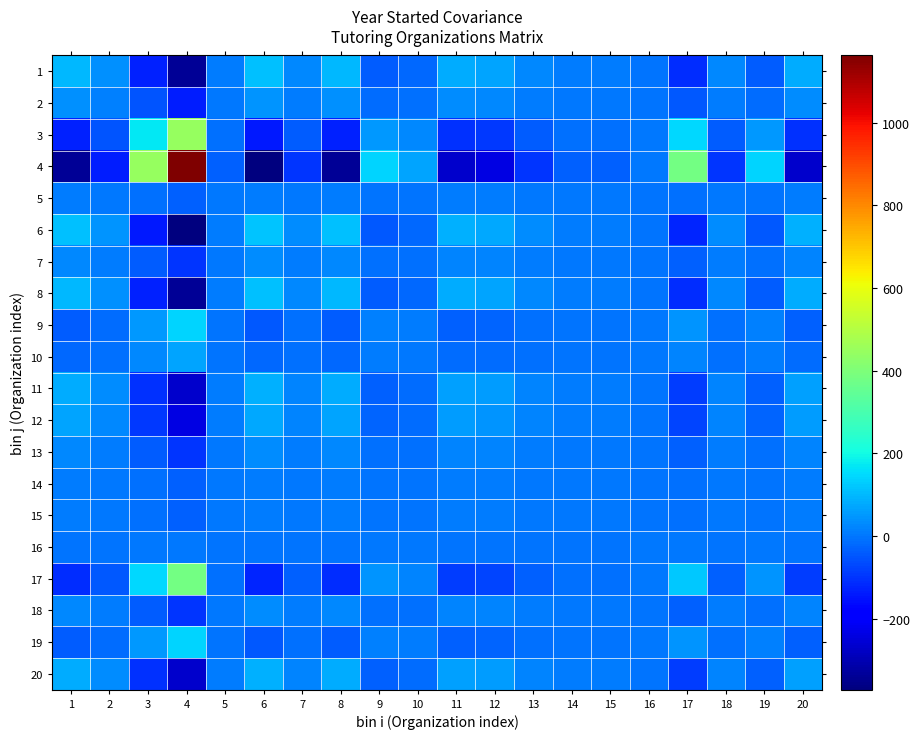

Reading right to left, what are all the values shown in this chart?

1: 20=78.2	19=-40.6	18=28.7	17=-109.9	16=-1.0	15=8.9	14=8.9	13=28.7	12=68.3	11=78.2	10=-20.8	9=-40.6	8=98.0	7=28.7	6=107.9	5=8.9	4=-337.6	3=-129.7	2=38.6	1=98.0
2: 20=30.8	19=-16.0	18=11.3	17=-43.3	16=-0.4	15=3.5	14=3.5	13=11.3	12=26.9	11=30.8	10=-8.2	9=-16.0	8=38.6	7=11.3	6=42.5	5=3.5	4=-133.0	3=-51.1	2=15.2	1=38.6
3: 20=-103.5	19=53.7	18=-38.0	17=145.4	16=1.3	15=-11.8	14=-11.8	13=-38.0	12=-90.4	11=-103.5	10=27.5	9=53.7	8=-129.7	7=-38.0	6=-142.8	5=-11.8	4=446.7	3=171.6	2=-51.1	1=-129.7
4: 20=-269.4	19=139.8	18=-98.9	17=378.5	16=3.4	15=-30.7	14=-30.7	13=-98.9	12=-235.3	11=-269.4	10=71.6	9=139.8	8=-337.6	7=-98.9	6=-371.7	5=-30.7	4=1162.8	3=446.7	2=-133.0	1=-337.6
5: 20=7.1	19=-3.7	18=2.6	17=-10.0	16=-0.1	15=0.8	14=0.8	13=2.6	12=6.2	11=7.1	10=-1.9	9=-3.7	8=8.9	7=2.6	6=9.8	5=0.8	4=-30.7	3=-11.8	2=3.5	1=8.9
6: 20=86.1	19=-44.7	18=31.6	17=-121.0	16=-1.1	15=9.8	14=9.8	13=31.6	12=75.2	11=86.1	10=-22.9	9=-44.7	8=107.9	7=31.6	6=118.8	5=9.8	4=-371.7	3=-142.8	2=42.5	1=107.9
7: 20=22.9	19=-11.9	18=8.4	17=-32.2	16=-0.3	15=2.6	14=2.6	13=8.4	12=20.0	11=22.9	10=-6.1	9=-11.9	8=28.7	7=8.4	6=31.6	5=2.6	4=-98.9	3=-38.0	2=11.3	1=28.7
8: 20=78.2	19=-40.6	18=28.7	17=-109.9	16=-1.0	15=8.9	14=8.9	13=28.7	12=68.3	11=78.2	10=-20.8	9=-40.6	8=98.0	7=28.7	6=107.9	5=8.9	4=-337.6	3=-129.7	2=38.6	1=98.0
9: 20=-32.4	19=16.8	18=-11.9	17=45.5	16=0.4	15=-3.7	14=-3.7	13=-11.9	12=-28.3	11=-32.4	10=8.6	9=16.8	8=-40.6	7=-11.9	6=-44.7	5=-3.7	4=139.8	3=53.7	2=-16.0	1=-40.6
10: 20=-16.6	19=8.6	18=-6.1	17=23.3	16=0.2	15=-1.9	14=-1.9	13=-6.1	12=-14.5	11=-16.6	10=4.4	9=8.6	8=-20.8	7=-6.1	6=-22.9	5=-1.9	4=71.6	3=27.5	2=-8.2	1=-20.8
11: 20=62.4	19=-32.4	18=22.9	17=-87.7	16=-0.8	15=7.1	14=7.1	13=22.9	12=54.5	11=62.4	10=-16.6	9=-32.4	8=78.2	7=22.9	6=86.1	5=7.1	4=-269.4	3=-103.5	2=30.8	1=78.2
12: 20=54.5	19=-28.3	18=20.0	17=-76.6	16=-0.7	15=6.2	14=6.2	13=20.0	12=47.6	11=54.5	10=-14.5	9=-28.3	8=68.3	7=20.0	6=75.2	5=6.2	4=-235.3	3=-90.4	2=26.9	1=68.3
13: 20=22.9	19=-11.9	18=8.4	17=-32.2	16=-0.3	15=2.6	14=2.6	13=8.4	12=20.0	11=22.9	10=-6.1	9=-11.9	8=28.7	7=8.4	6=31.6	5=2.6	4=-98.9	3=-38.0	2=11.3	1=28.7
14: 20=7.1	19=-3.7	18=2.6	17=-10.0	16=-0.1	15=0.8	14=0.8	13=2.6	12=6.2	11=7.1	10=-1.9	9=-3.7	8=8.9	7=2.6	6=9.8	5=0.8	4=-30.7	3=-11.8	2=3.5	1=8.9
15: 20=7.1	19=-3.7	18=2.6	17=-10.0	16=-0.1	15=0.8	14=0.8	13=2.6	12=6.2	11=7.1	10=-1.9	9=-3.7	8=8.9	7=2.6	6=9.8	5=0.8	4=-30.7	3=-11.8	2=3.5	1=8.9
16: 20=-0.8	19=0.4	18=-0.3	17=1.1	16=0.0	15=-0.1	14=-0.1	13=-0.3	12=-0.7	11=-0.8	10=0.2	9=0.4	8=-1.0	7=-0.3	6=-1.1	5=-0.1	4=3.4	3=1.3	2=-0.4	1=-1.0
17: 20=-87.7	19=45.5	18=-32.2	17=123.2	16=1.1	15=-10.0	14=-10.0	13=-32.2	12=-76.6	11=-87.7	10=23.3	9=45.5	8=-109.9	7=-32.2	6=-121.0	5=-10.0	4=378.5	3=145.4	2=-43.3	1=-109.9
18: 20=22.9	19=-11.9	18=8.4	17=-32.2	16=-0.3	15=2.6	14=2.6	13=8.4	12=20.0	11=22.9	10=-6.1	9=-11.9	8=28.7	7=8.4	6=31.6	5=2.6	4=-98.9	3=-38.0	2=11.3	1=28.7
19: 20=-32.4	19=16.8	18=-11.9	17=45.5	16=0.4	15=-3.7	14=-3.7	13=-11.9	12=-28.3	11=-32.4	10=8.6	9=16.8	8=-40.6	7=-11.9	6=-44.7	5=-3.7	4=139.8	3=53.7	2=-16.0	1=-40.6
20: 20=62.4	19=-32.4	18=22.9	17=-87.7	16=-0.8	15=7.1	14=7.1	13=22.9	12=54.5	11=62.4	10=-16.6	9=-32.4	8=78.2	7=22.9	6=86.1	5=7.1	4=-269.4	3=-103.5	2=30.8	1=78.2